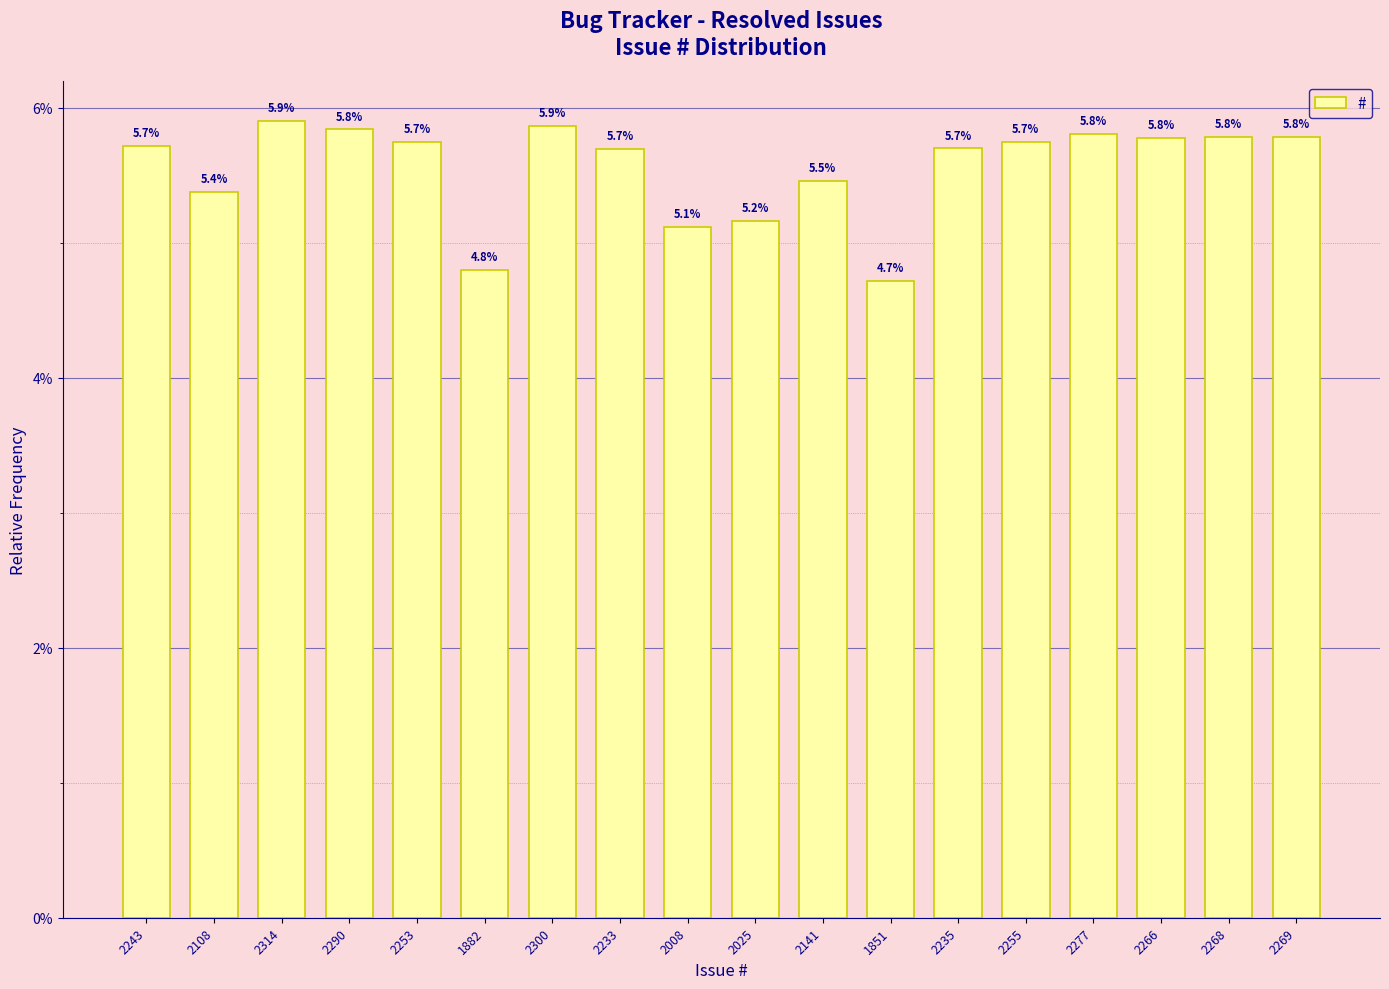

What is the difference between the values at 2253 and 2008?

0.6